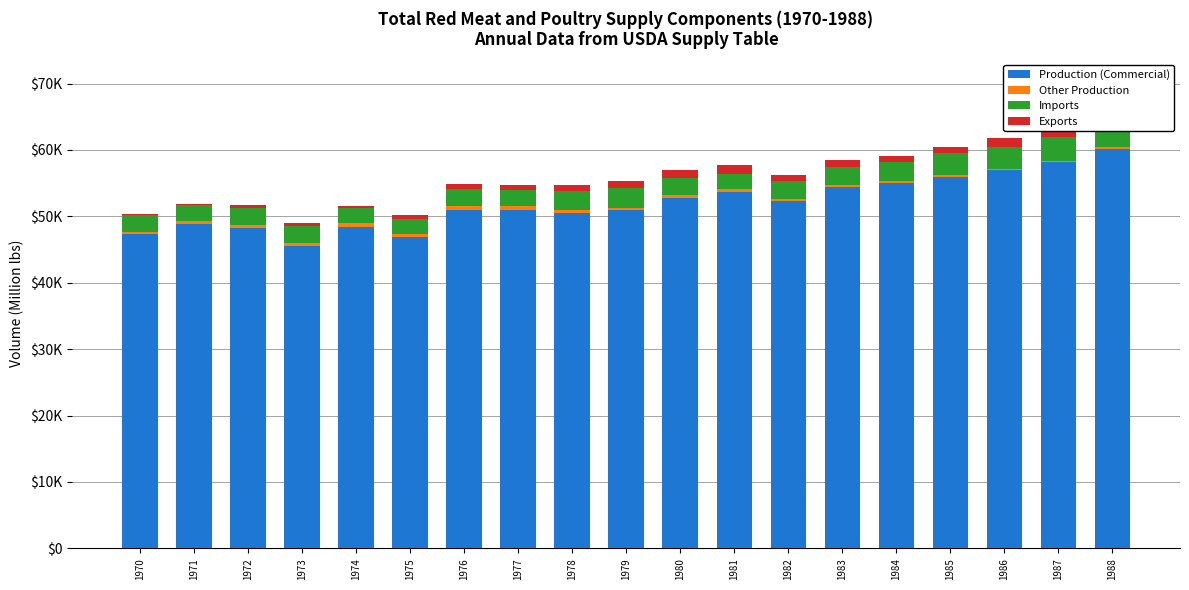

Are the bars horizontal?

No